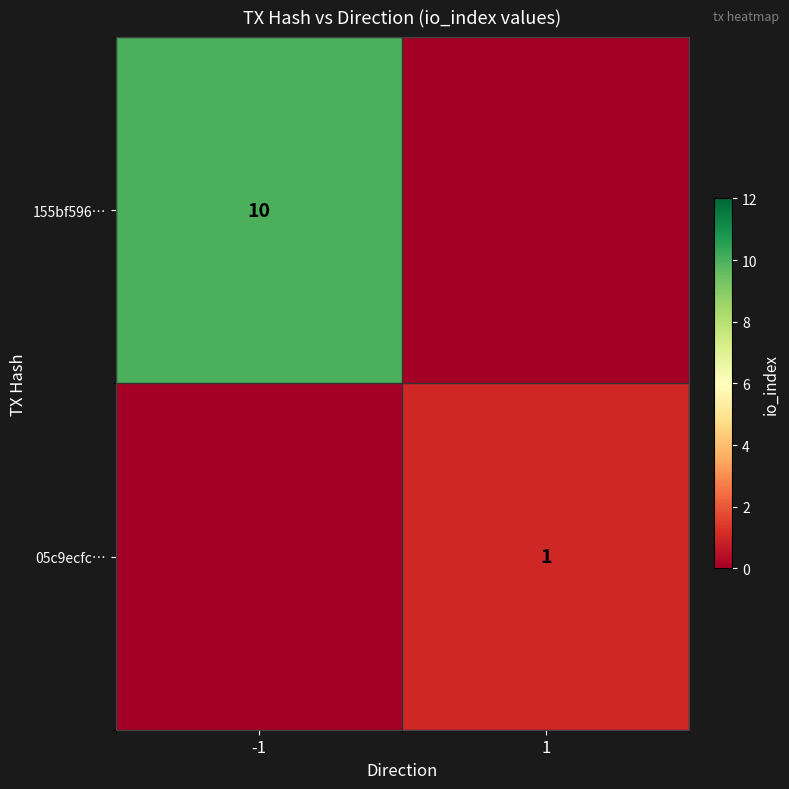

Is it true that 05c9ecfc… equals 1 at 1?

True